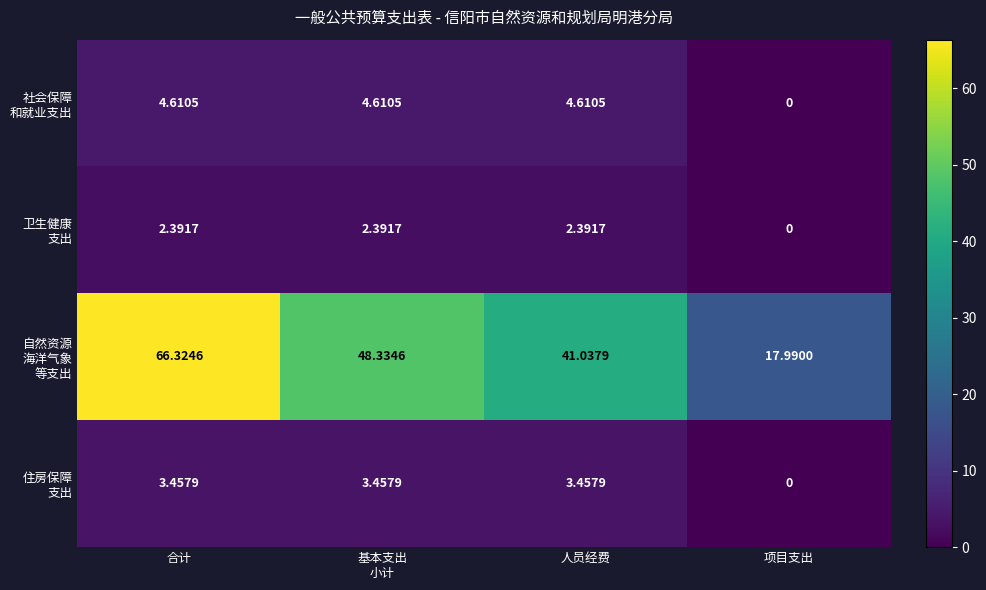

Which label corresponds to the smallest value in the chart?

项目支出